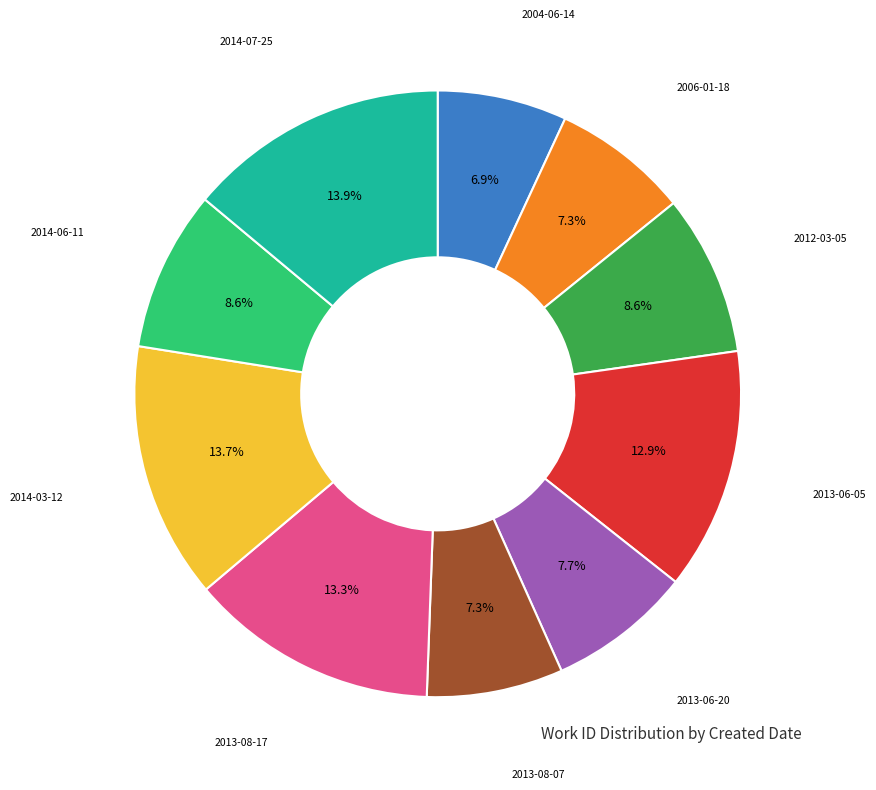

Is the sum of 2012-03-05 and 2013-06-20 greater than half?

No